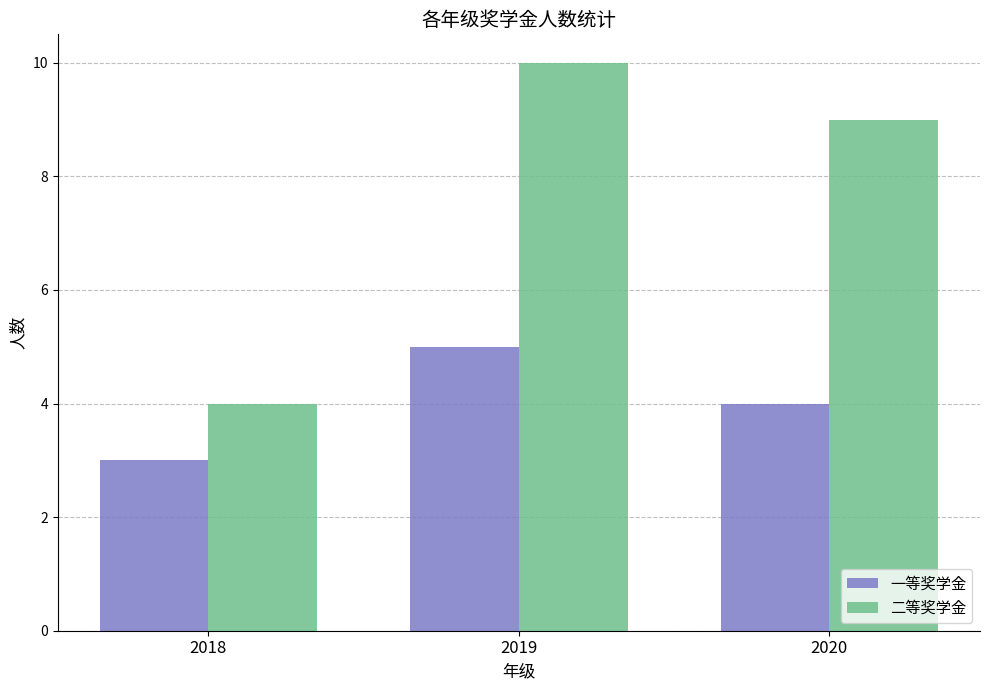

Reading right to left, list all the values displayed in this chart.

一等奖学金: 2020=4	2019=5	2018=3
二等奖学金: 2020=9	2019=10	2018=4